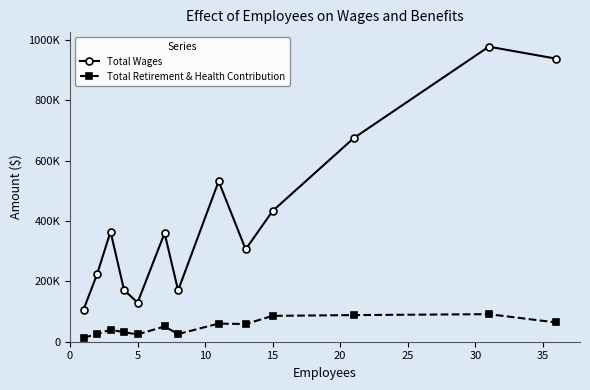

True or false: Total Retirement & Health Contribution and Total Wages cross at least once.

False